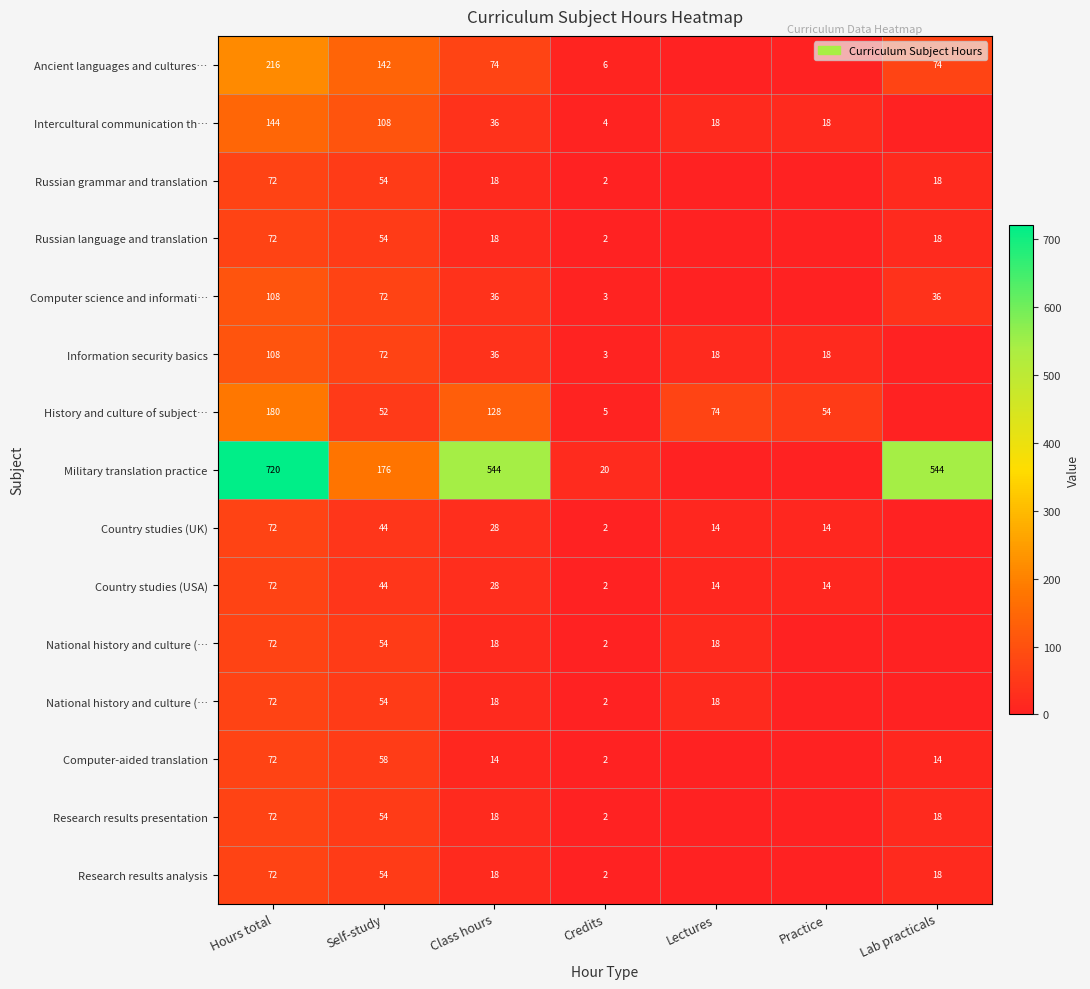

Which has a higher value, Lectures or Credits?

Credits